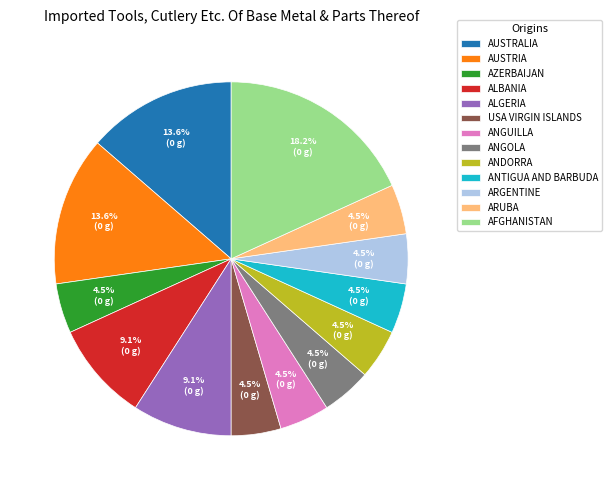

Which has a higher value, AFGHANISTAN or ARUBA?

AFGHANISTAN